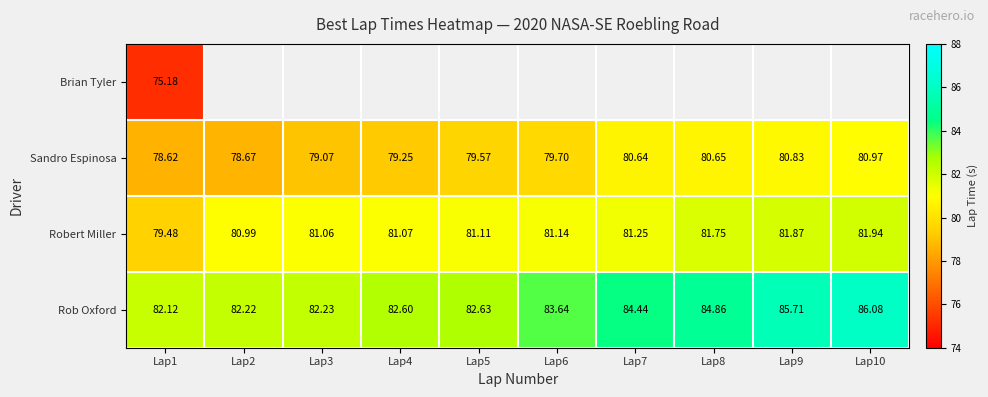

The Robert Miller series shows 139.0 at Lap6. True or false?

False